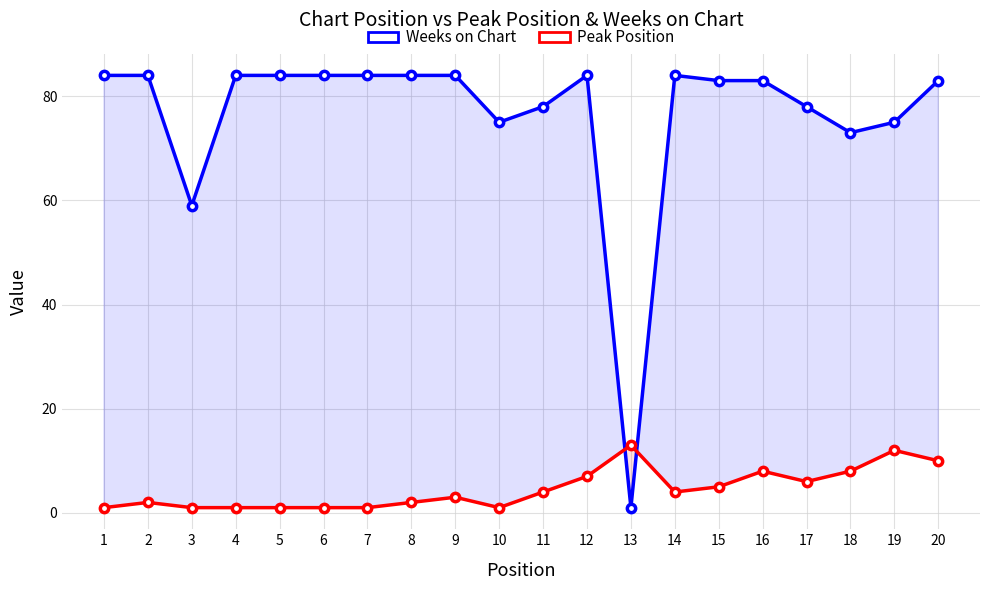

Reading left to right, what are all the values shown in this chart?

Weeks on Chart: 1=84	2=84	3=59	4=84	5=84	6=84	7=84	8=84	9=84	10=75	11=78	12=84	13=1	14=84	15=83	16=83	17=78	18=73	19=75	20=83
Peak Position: 1=1	2=2	3=1	4=1	5=1	6=1	7=1	8=2	9=3	10=1	11=4	12=7	13=13	14=4	15=5	16=8	17=6	18=8	19=12	20=10